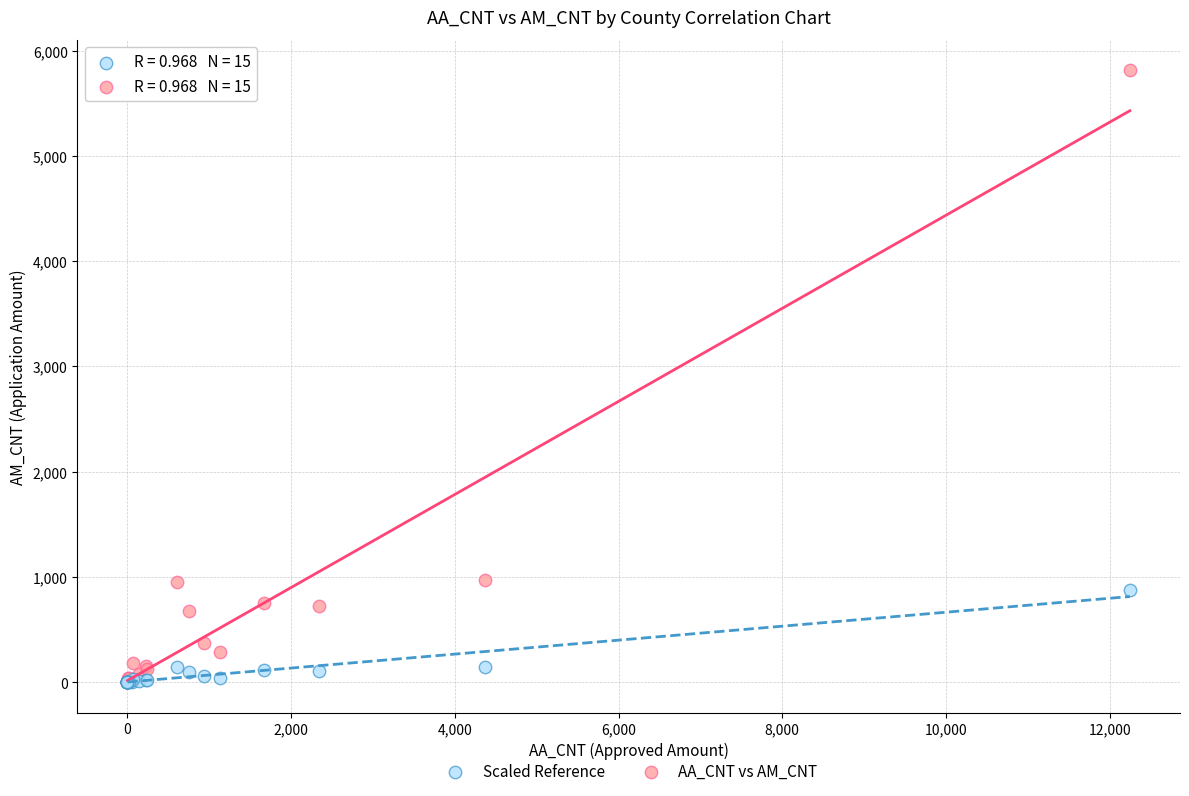

Which series has the widest spread of Y values?

AA_CNT vs AM_CNT